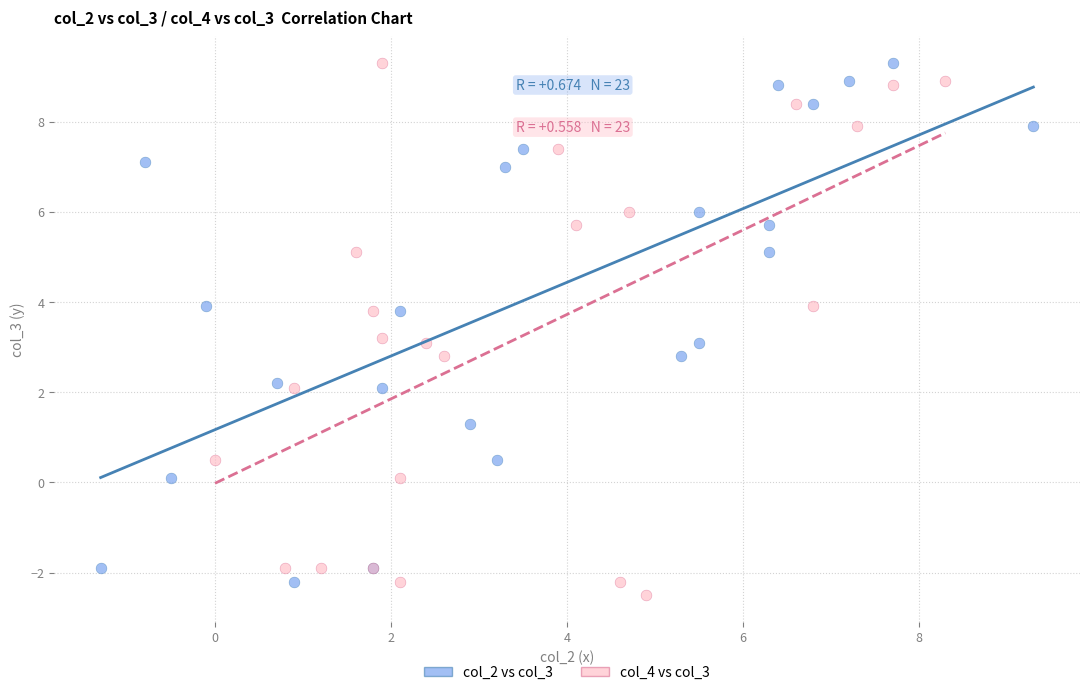

What are all the series names shown in the legend?

col_2 vs col_3, col_4 vs col_3